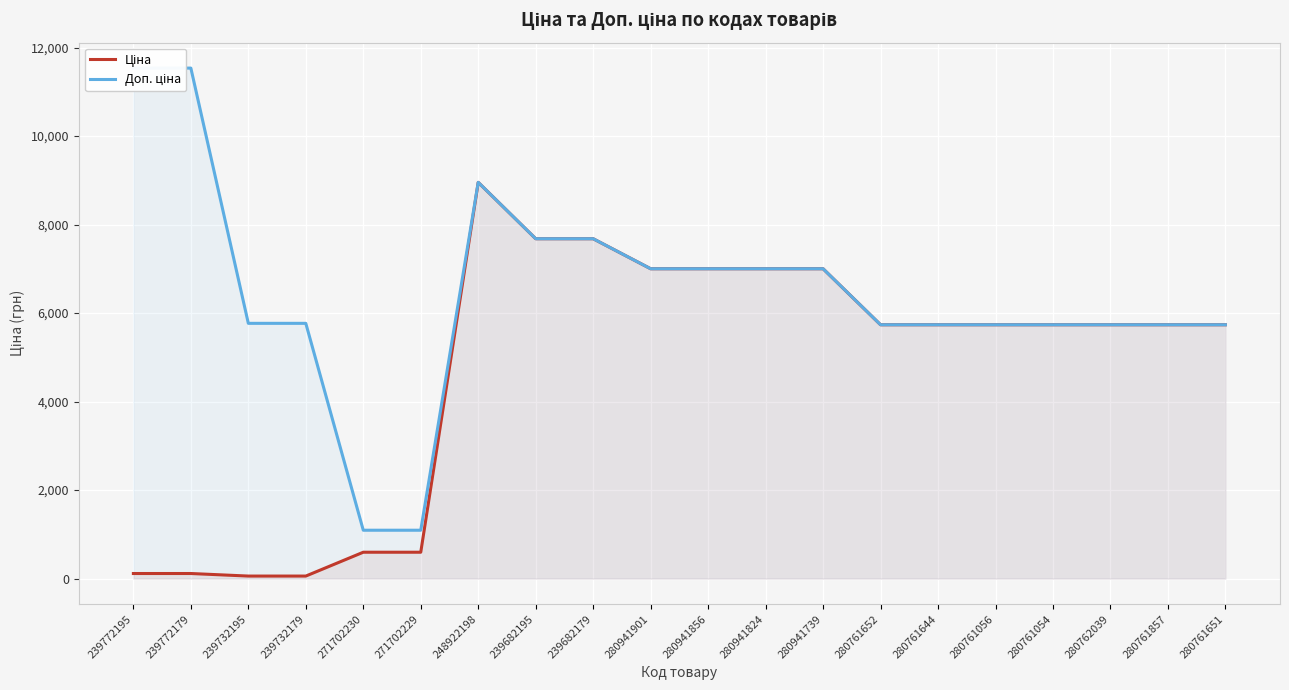

Which series has the largest total across all categories?

Доп. ціна